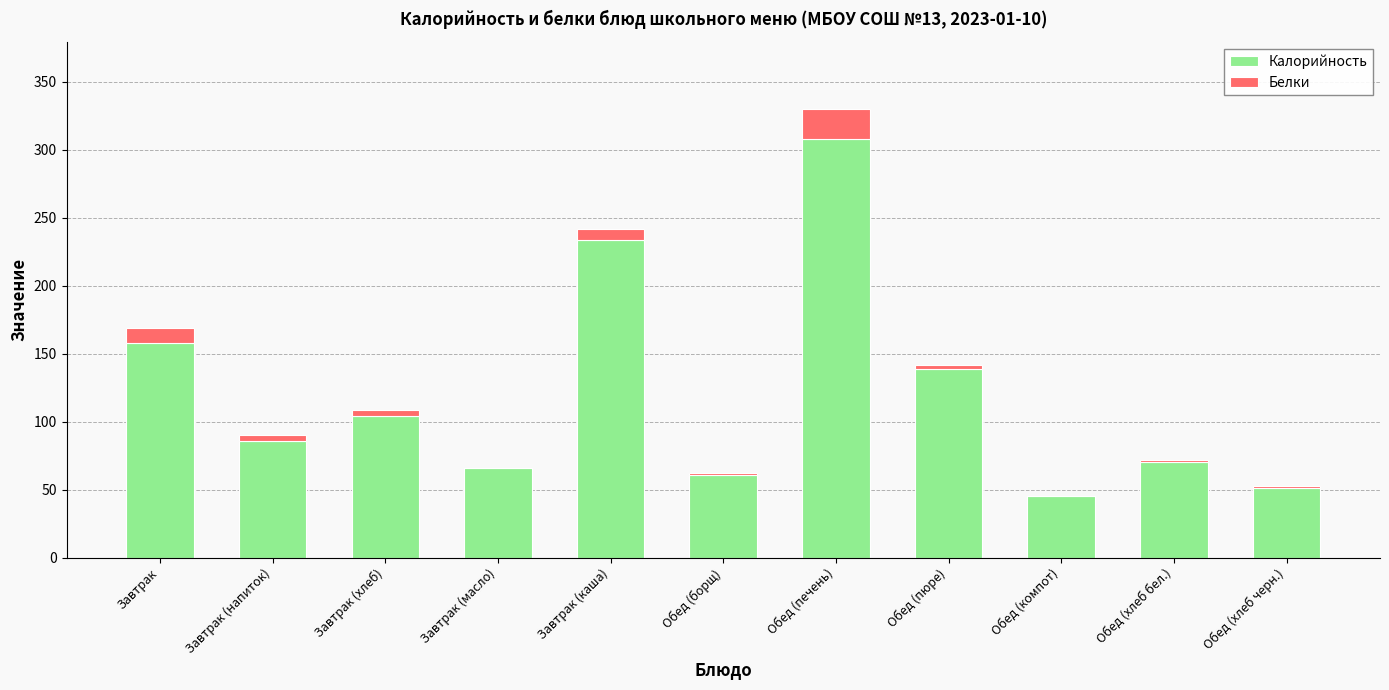

Where is Калорийность nearest to the value 176?

Завтрак